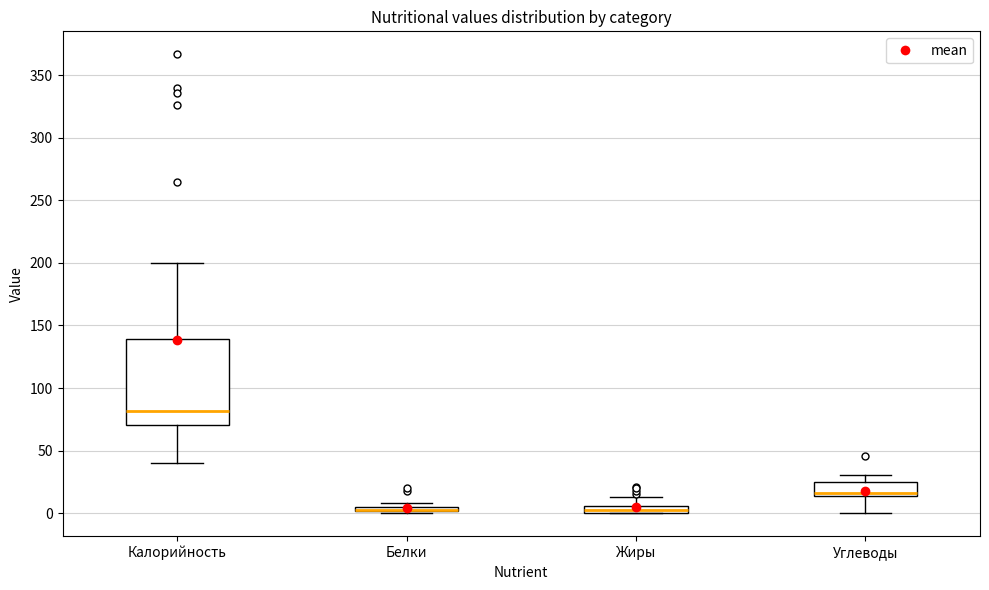

Where is the upper edge of the box for Жиры on the y-axis? The values are not printed on the chart, so give them approximately, as read against the axis.

5